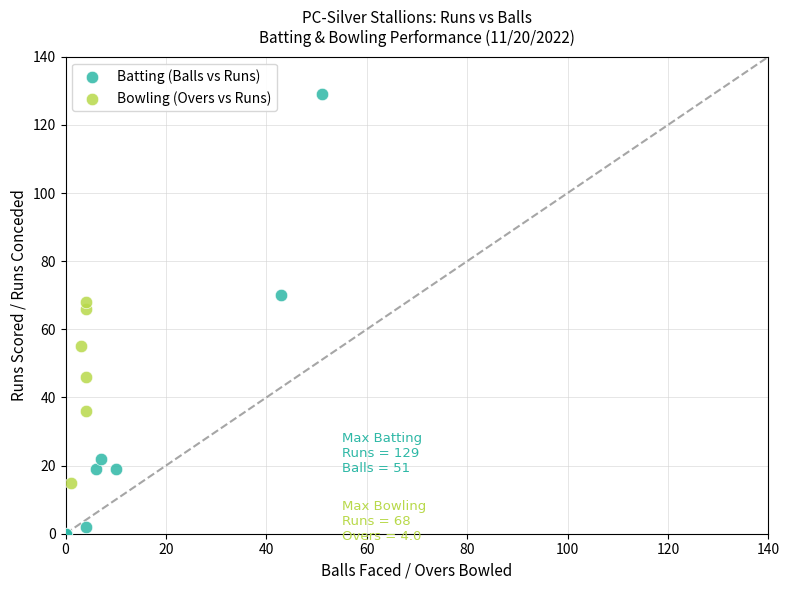

Which series contains the highest Y value?

Batting (Balls vs Runs)